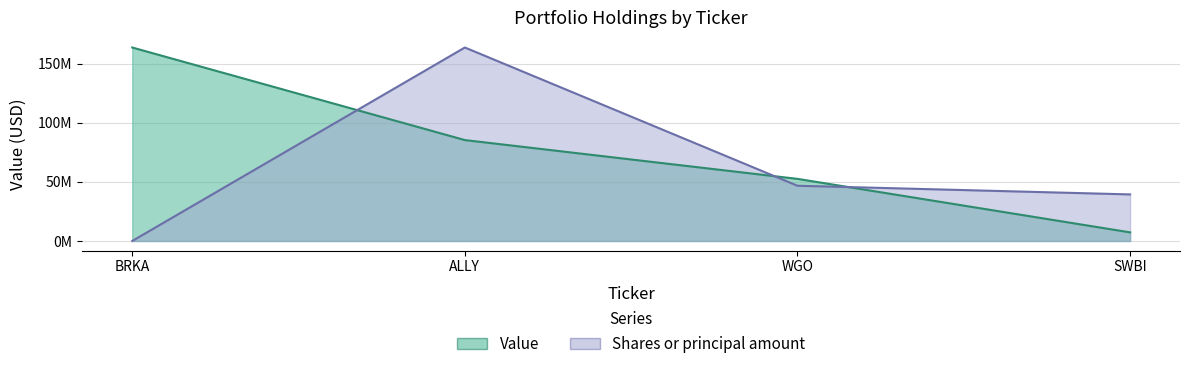

List the series in order of their overall mean, lowest first.

Shares or principal amount, Value